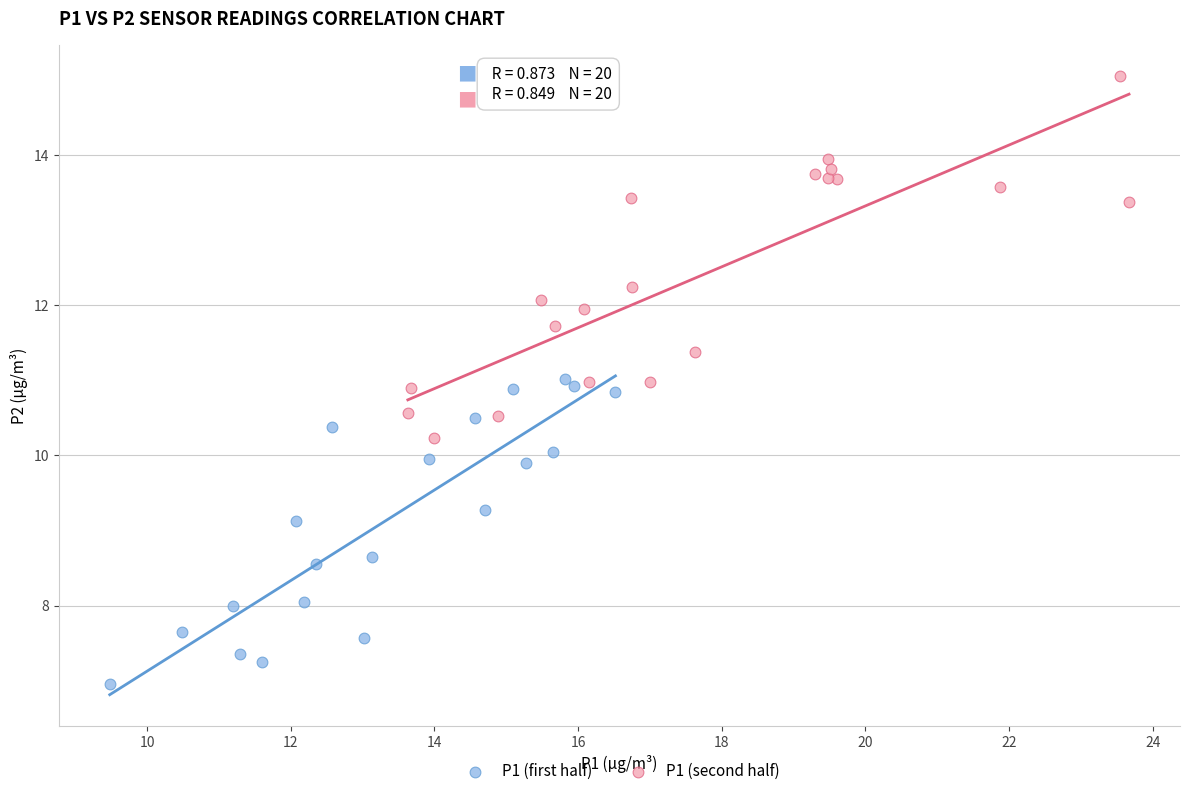

What are all the series names shown in the legend?

P1 (first half), P1 (second half)